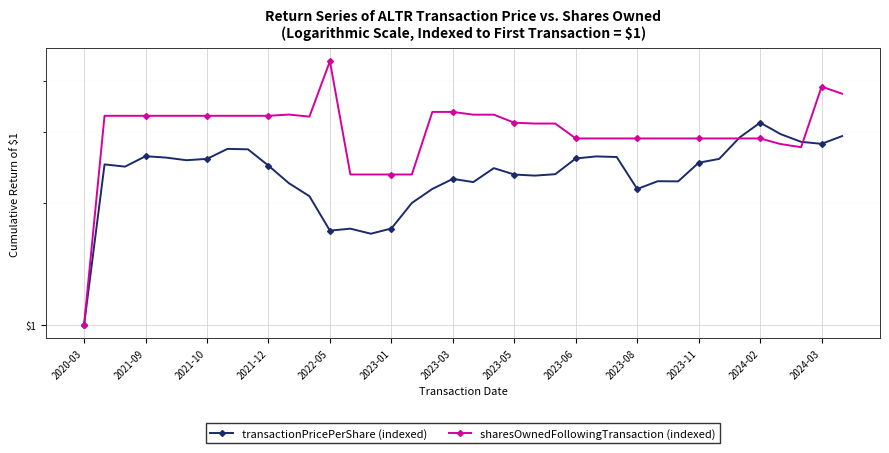

What is the average value of the sharesOwnedFollowingTransaction (indexed) series?

3.0